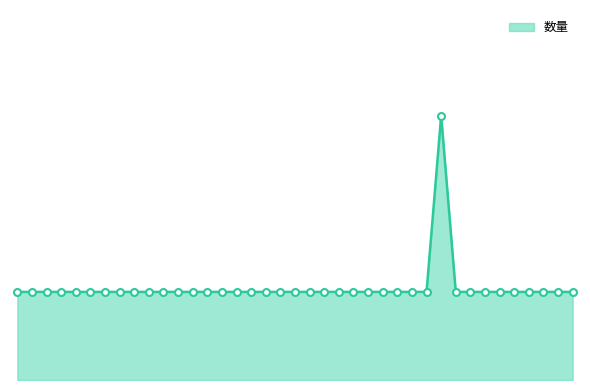

Reading left to right, transcribe all the data shown in this chart.

1	1	1	1	1	1	1	1	1	1	1	1	1	1	1	1	1	1	1	1	1	1	1	1	1	1	1	1	1	3	1	1	1	1	1	1	1	1	1